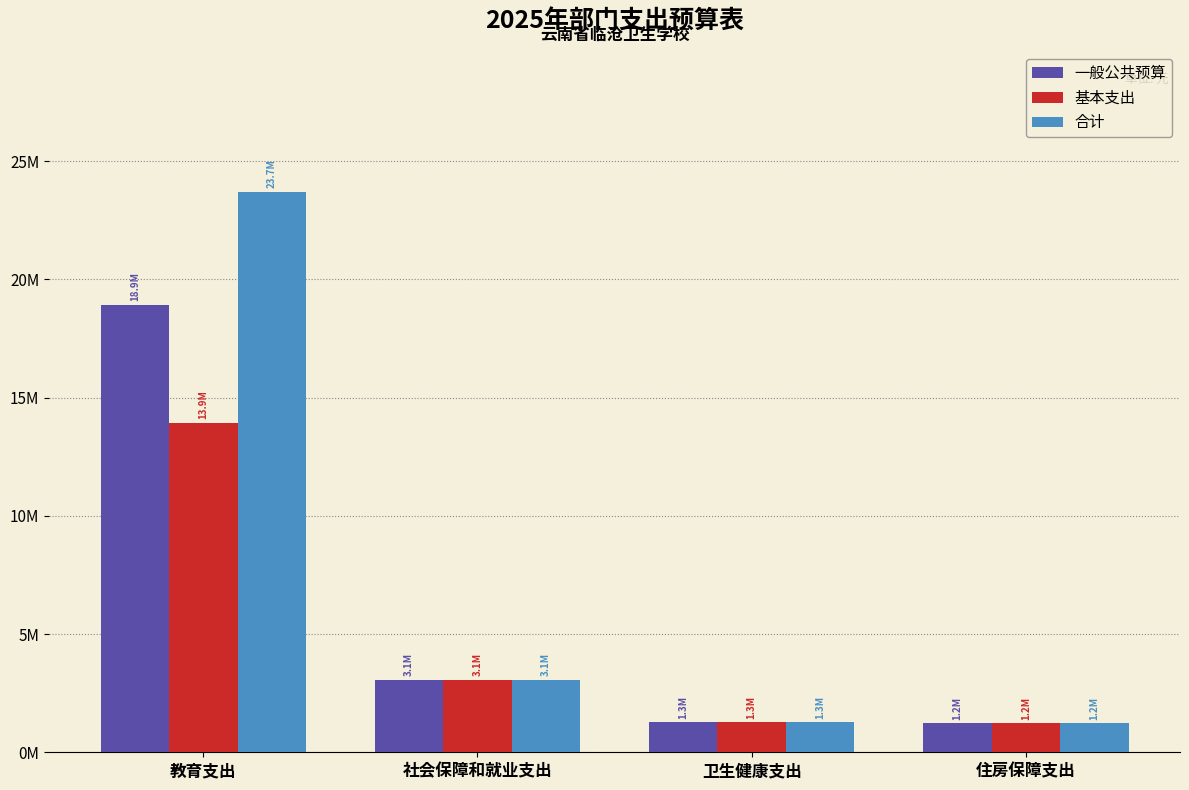

What position from the right is 住房保障支出?

1